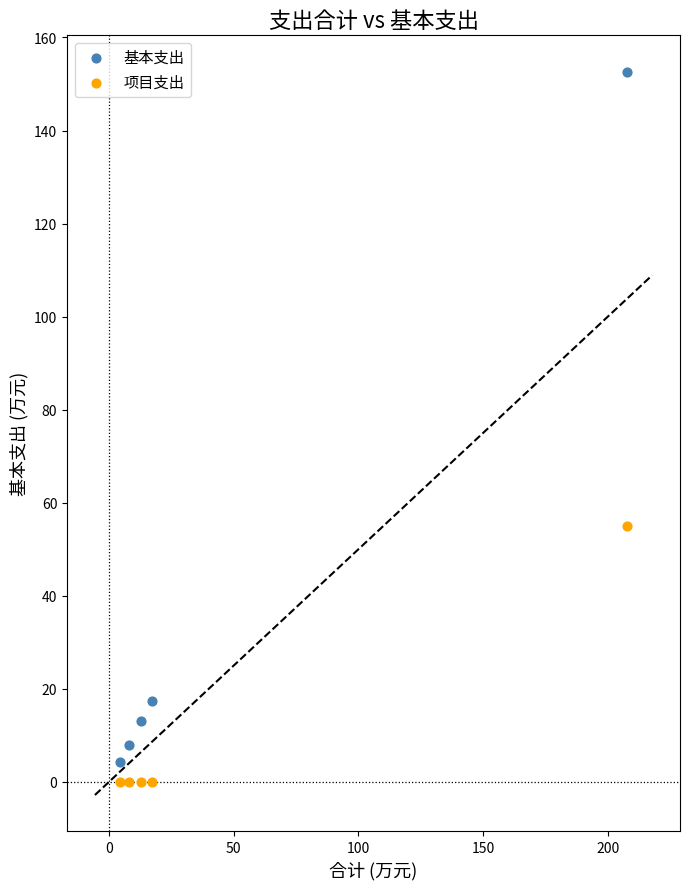

Across all data points, what is the range of Y values (max minus min)?

152.7